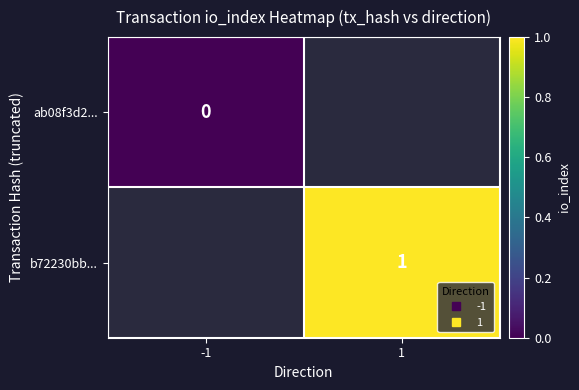

List the series in order of their peak value, lowest first.

ab08f3d2..., b72230bb...